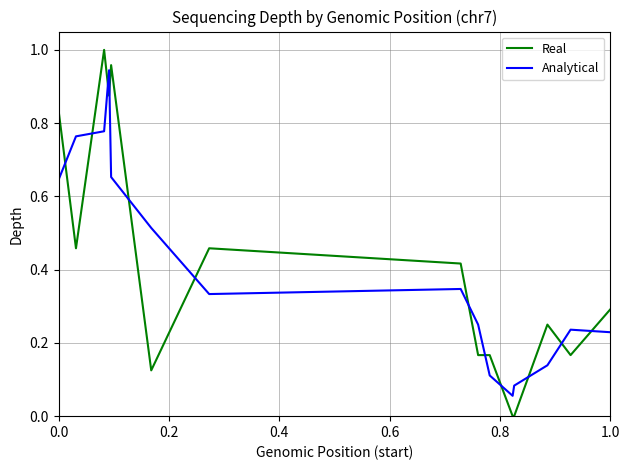

Which series has the widest spread of values?

Real